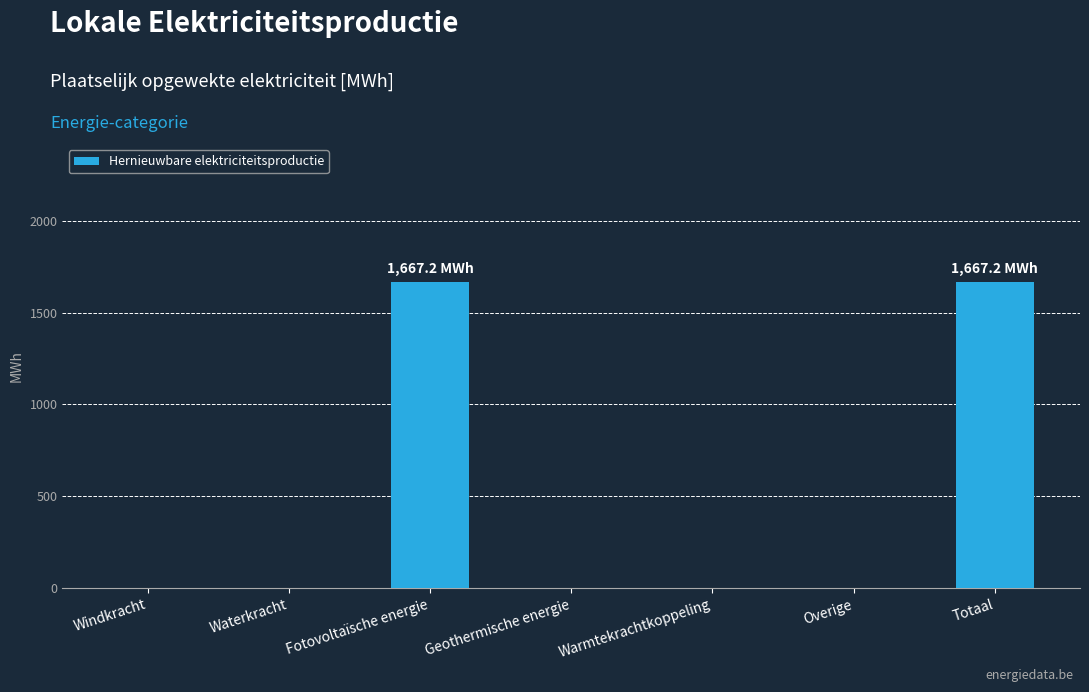

What is the sum of all values?

3334.3